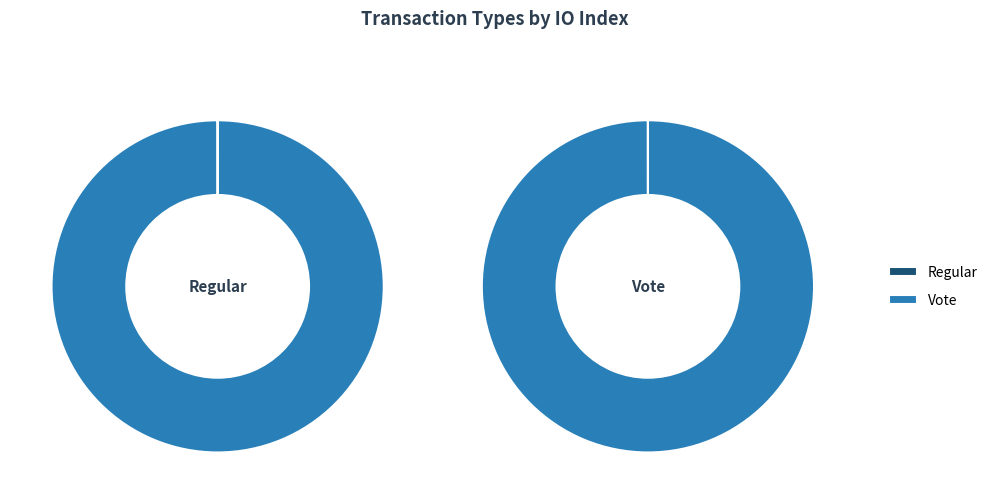

Is it true that Vote is 99% of the pie?

False